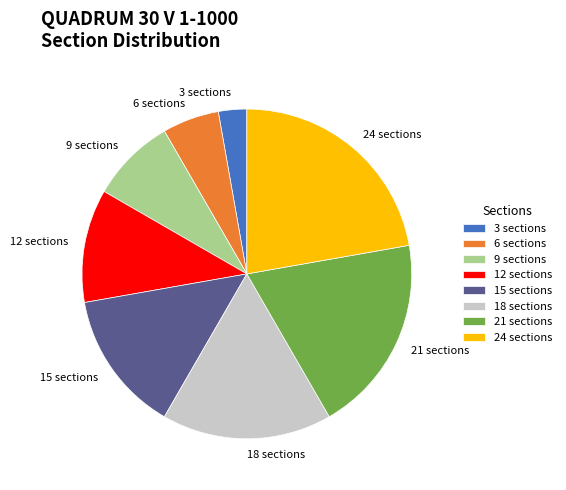

What is the smallest slice in the pie chart?

3 sections